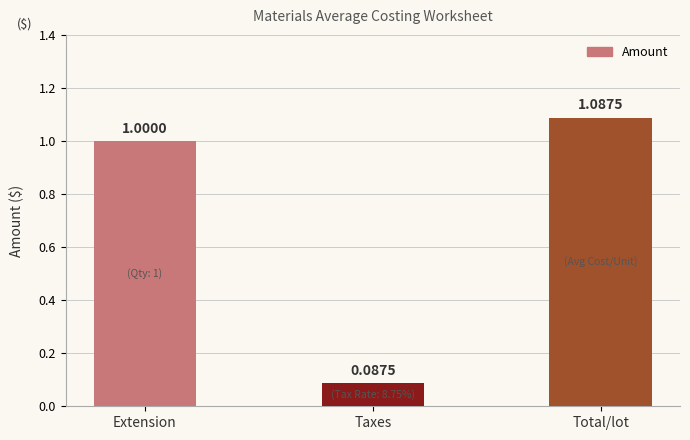

At which label is the value closest to 0?

Taxes